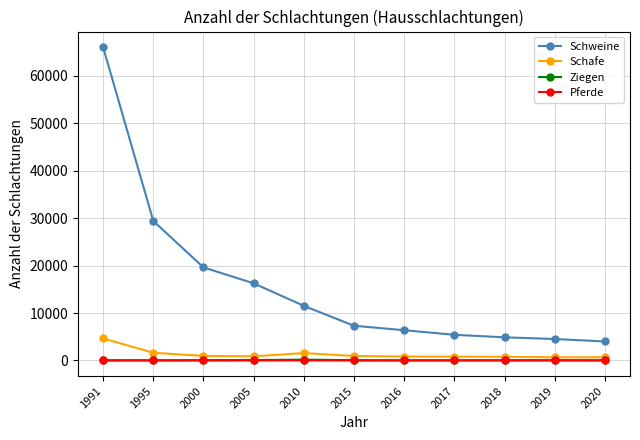

What is the highest value of the Schweine series?

66070